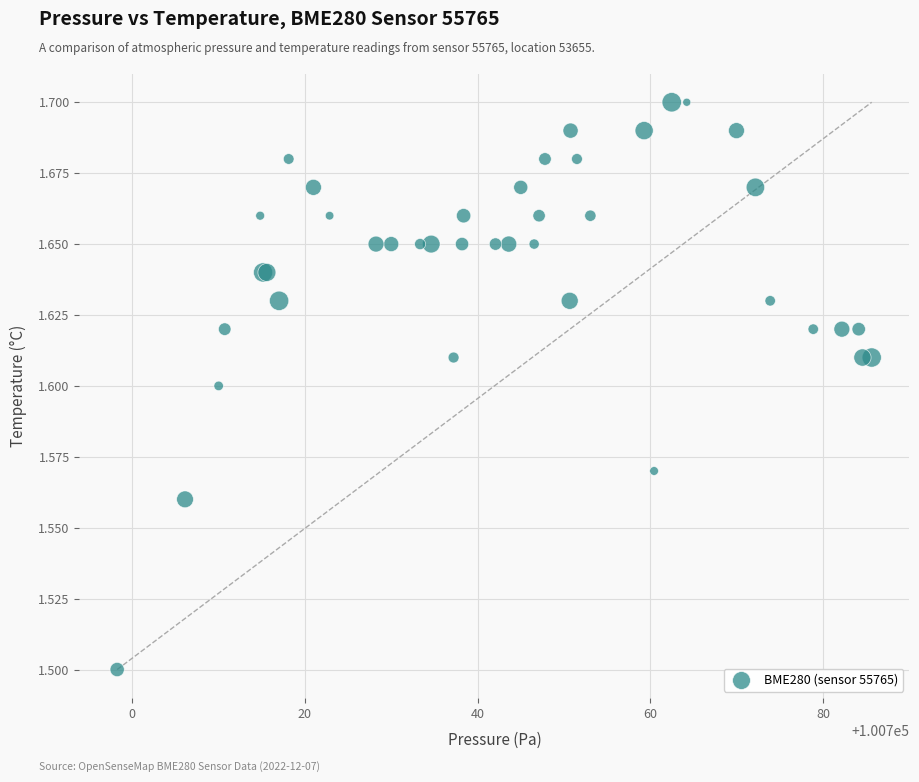

What Y value in the scatter plot is closest to 1?

1.5